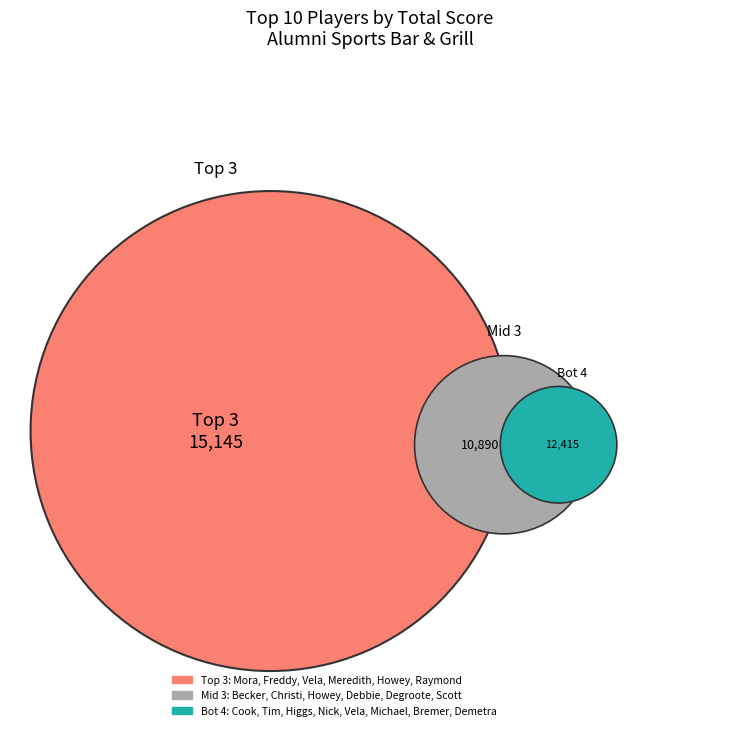

To the nearest percent, what percentage of the pie is Mora, Freddy?

15%